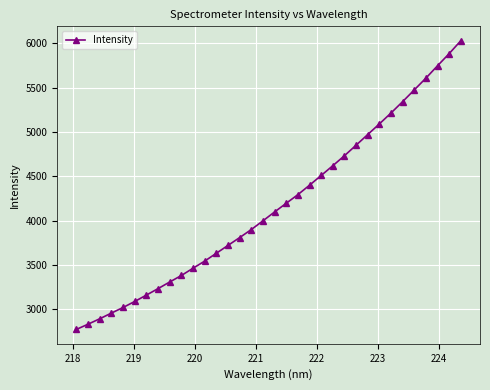

What is the value of the 24th point from the left?

4731.9